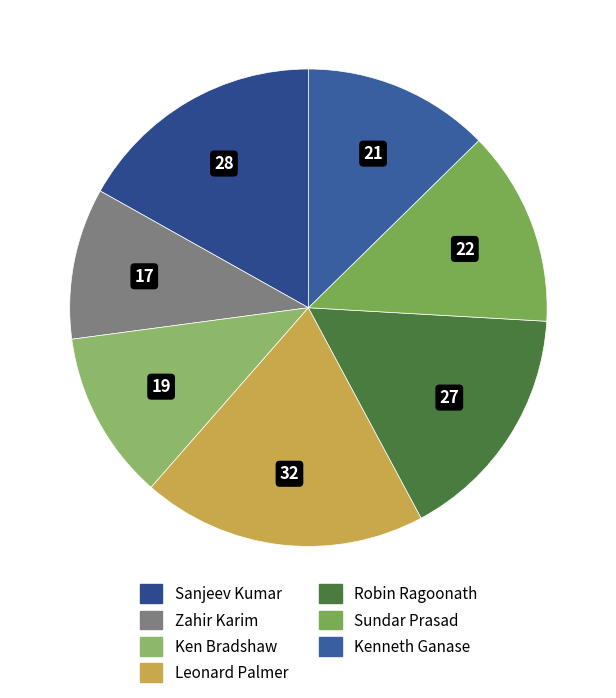

Between Ken Bradshaw and Sundar Prasad, which is larger?

Sundar Prasad